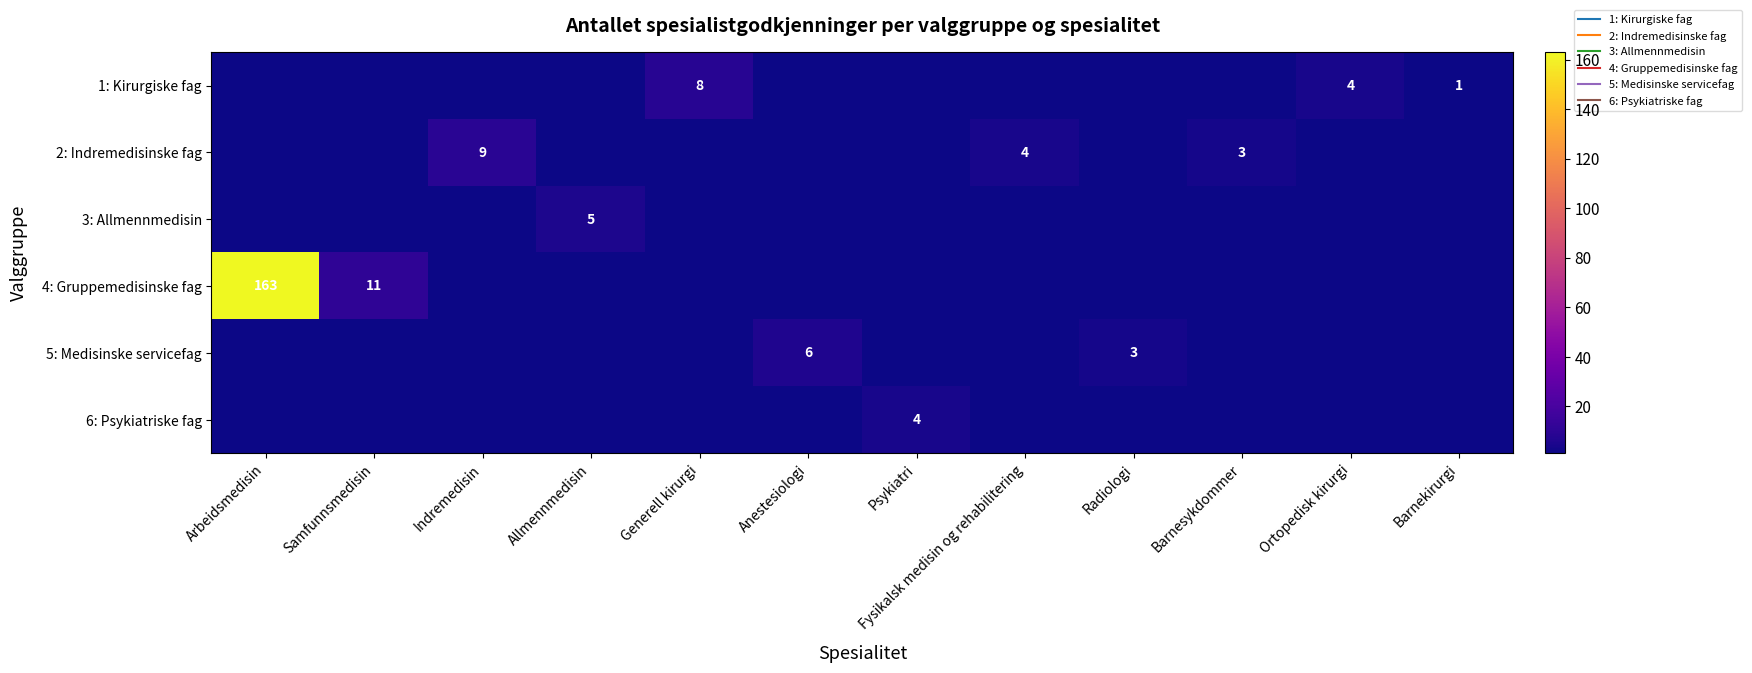

Rank the categories by 2: Indremedisinske fag value from lowest to highest.

Arbeidsmedisin, Samfunnsmedisin, Allmennmedisin, Generell kirurgi, Anestesiologi, Psykiatri, Radiologi, Ortopedisk kirurgi, Barnekirurgi, Barnesykdommer, Fysikalsk medisin og rehabilitering, Indremedisin